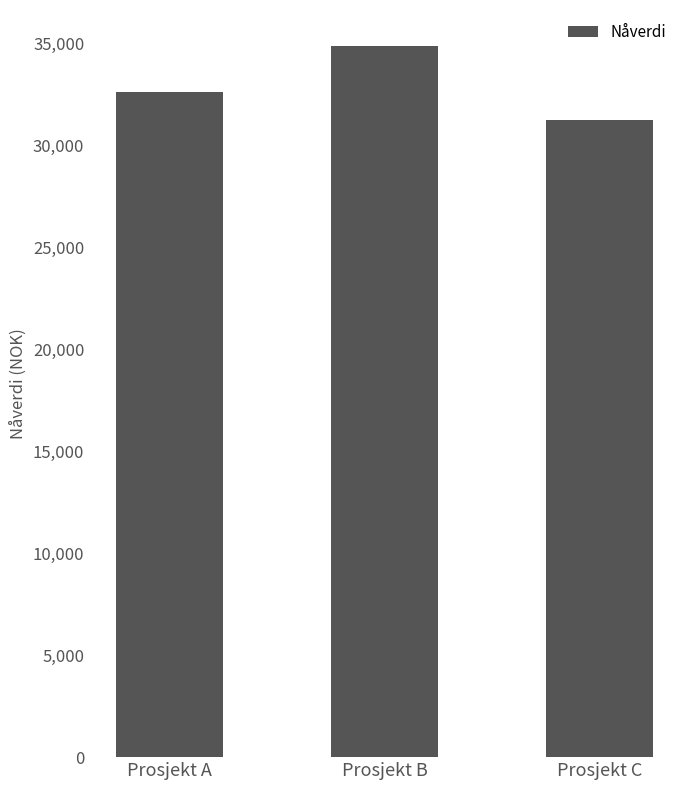

What is the sum of all values?

98711.8